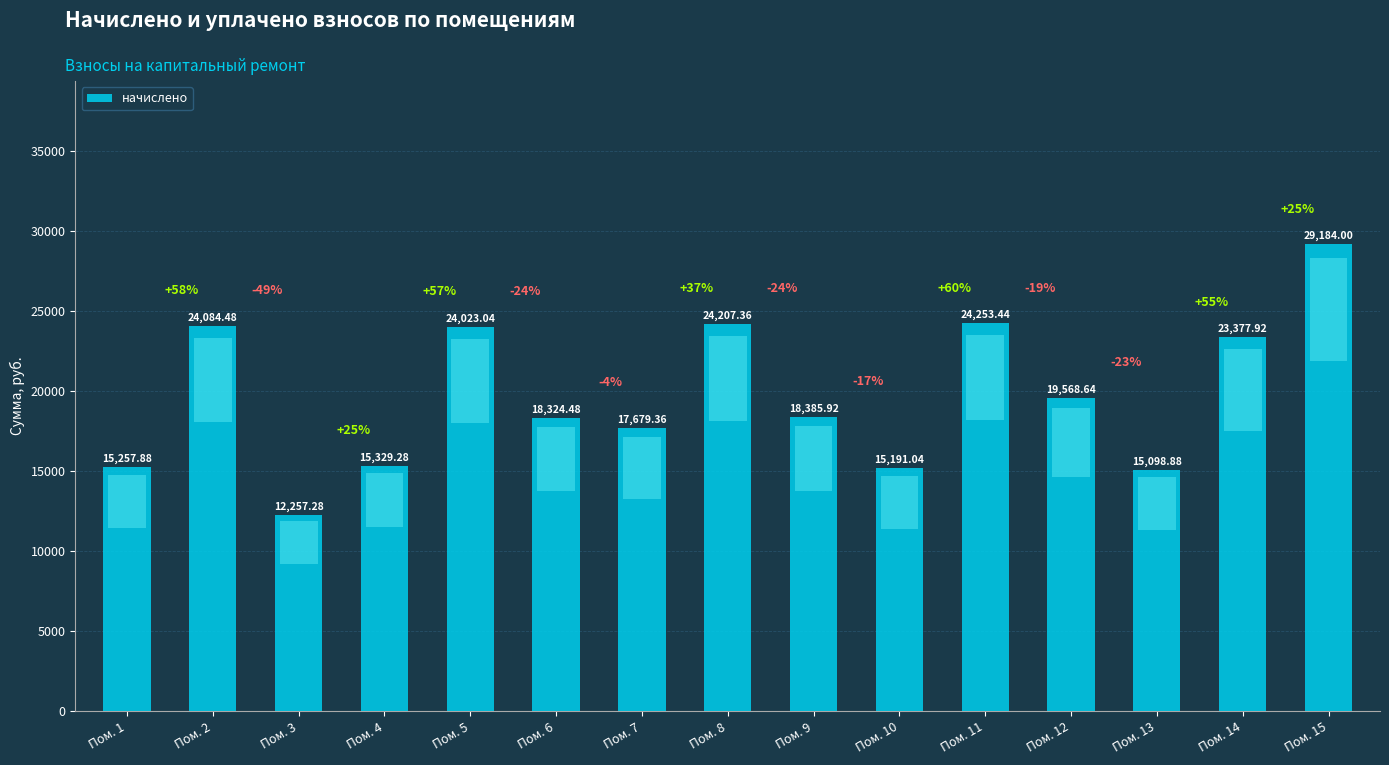

The value at Пом. 4 is 7807.6. True or false?

False